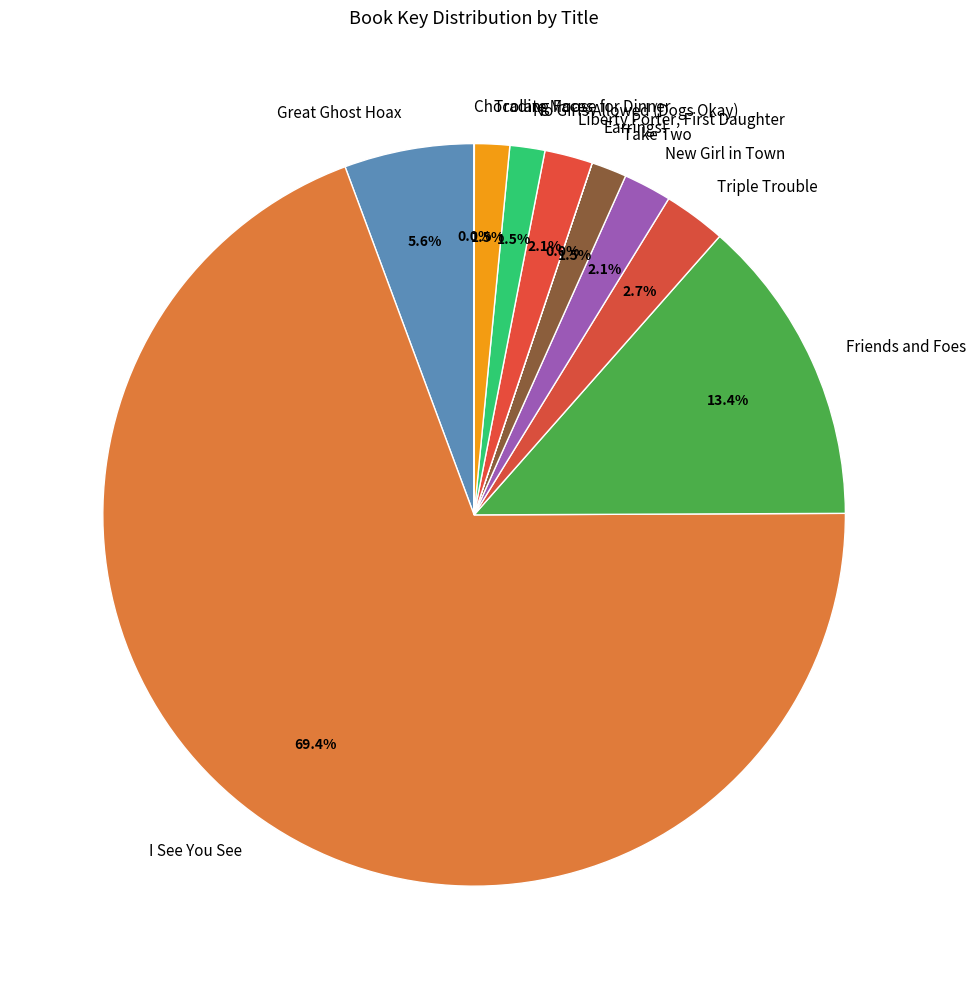

Which category has the biggest portion of the pie?

I See You See